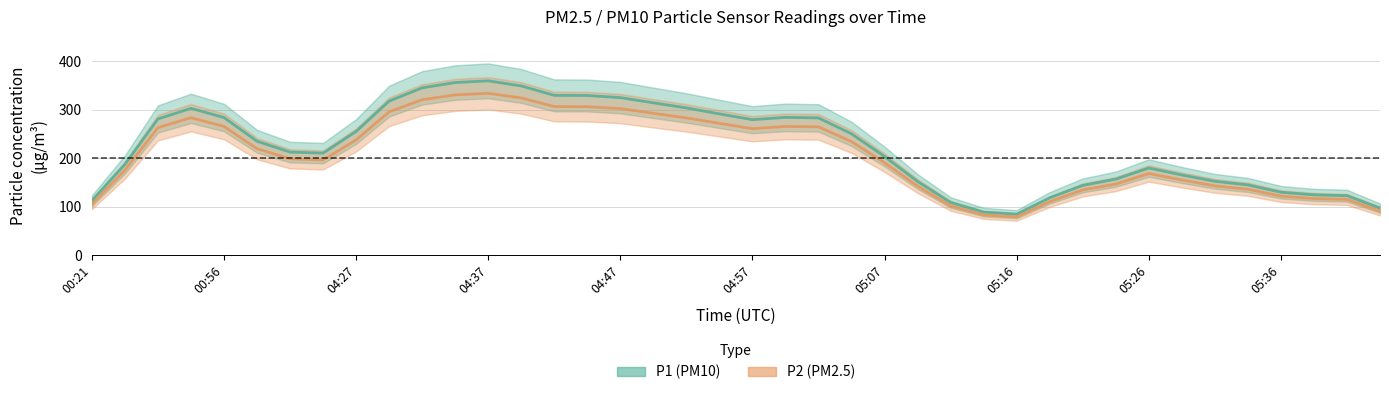

How many lines are shown in the chart?

2